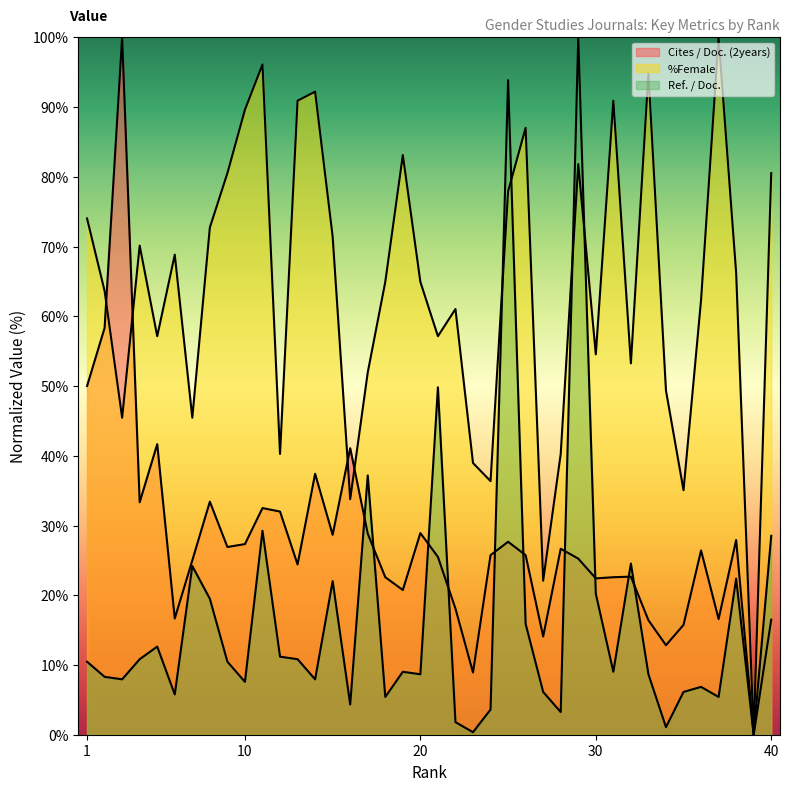

Rank the categories by Cites / Doc. (2years) value from highest to lowest.

3, 2, 1, 5, 16, 14, 8, 4, 11, 12, 20, 17, 15, 38, 25, 10, 9, 28, 36, 24, 26, 21, 29, 7, 13, 32, 18, 31, 30, 19, 22, 6, 37, 40, 33, 35, 27, 34, 23, 39